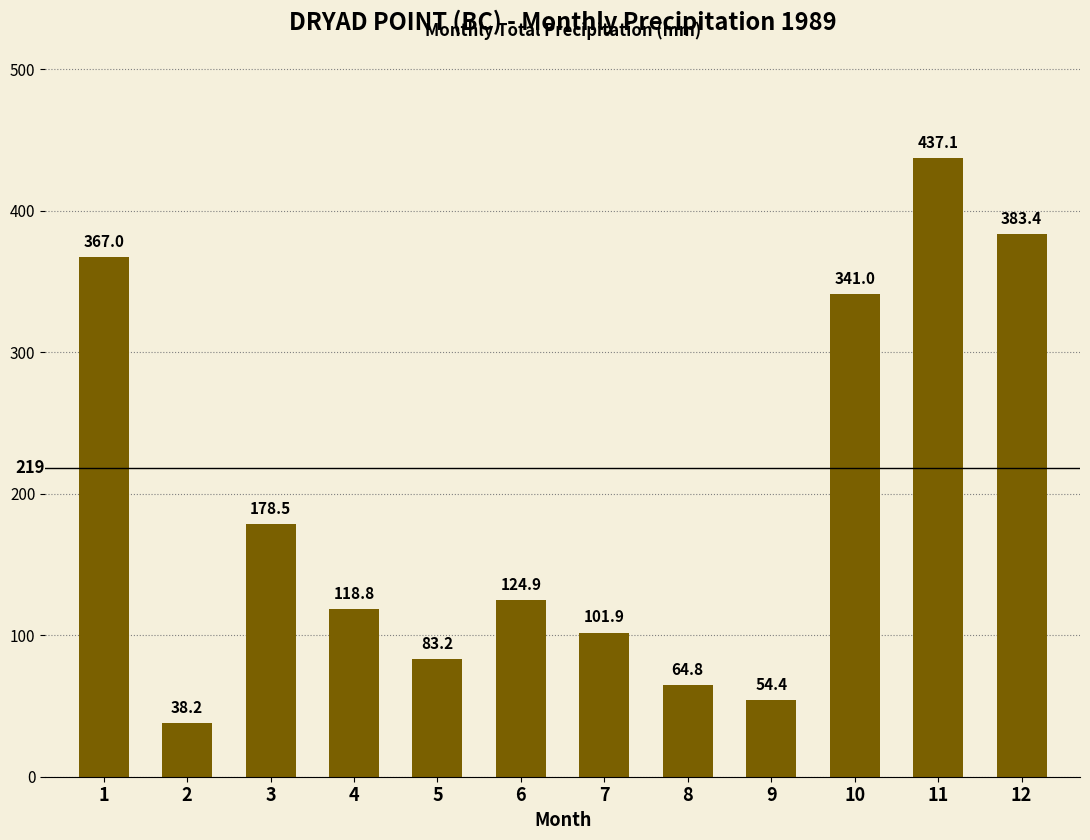

What is the difference between the second highest and minimum values?

345.2